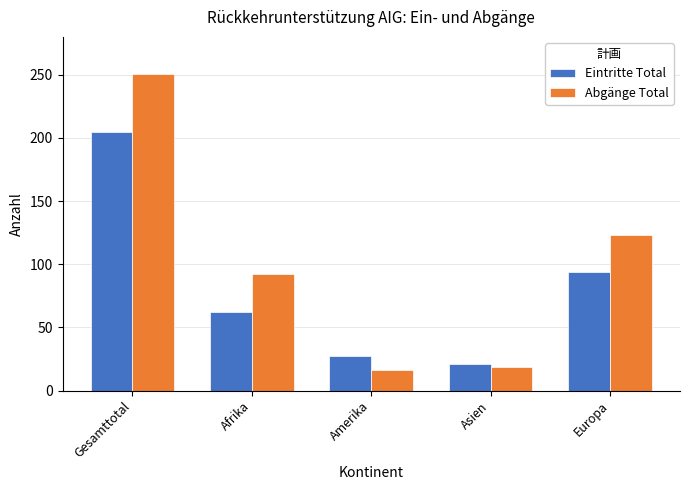

What is the difference between the maximum and second lowest values in the Eintritte Total series?

178